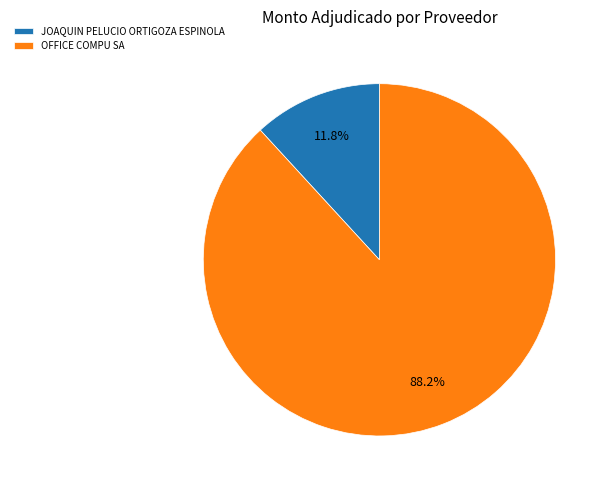

How many segments does this pie chart have?

2